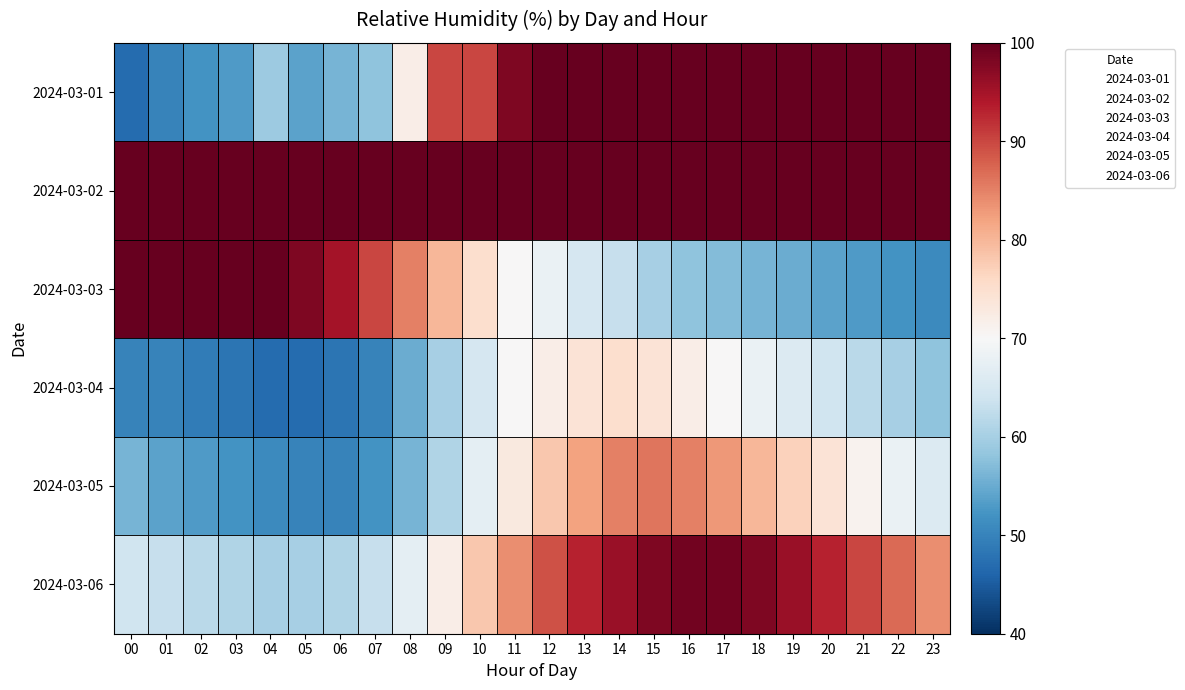

Rank the series at 05 from highest to lowest value.

2024-03-02, 2024-03-03, 2024-03-06, 2024-03-01, 2024-03-05, 2024-03-04